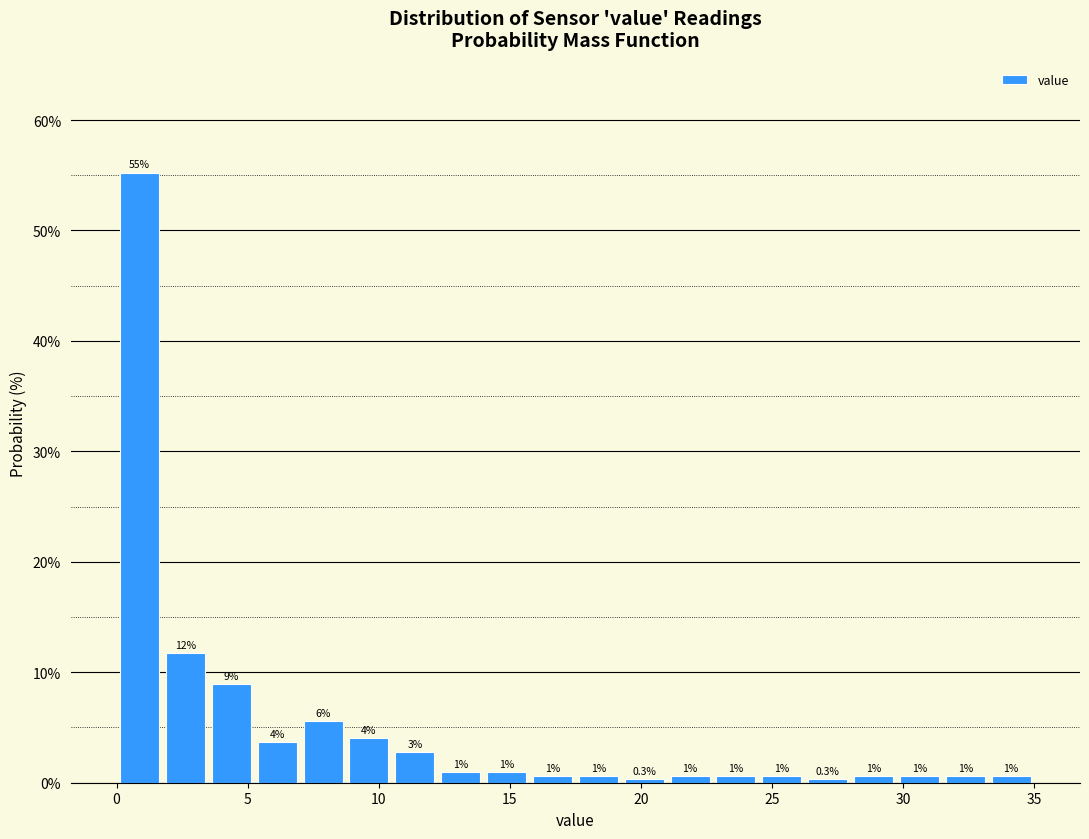

Around what value on the x-axis is the tallest bar? Give the approximate position of its centre, as read against the axis.

1.0